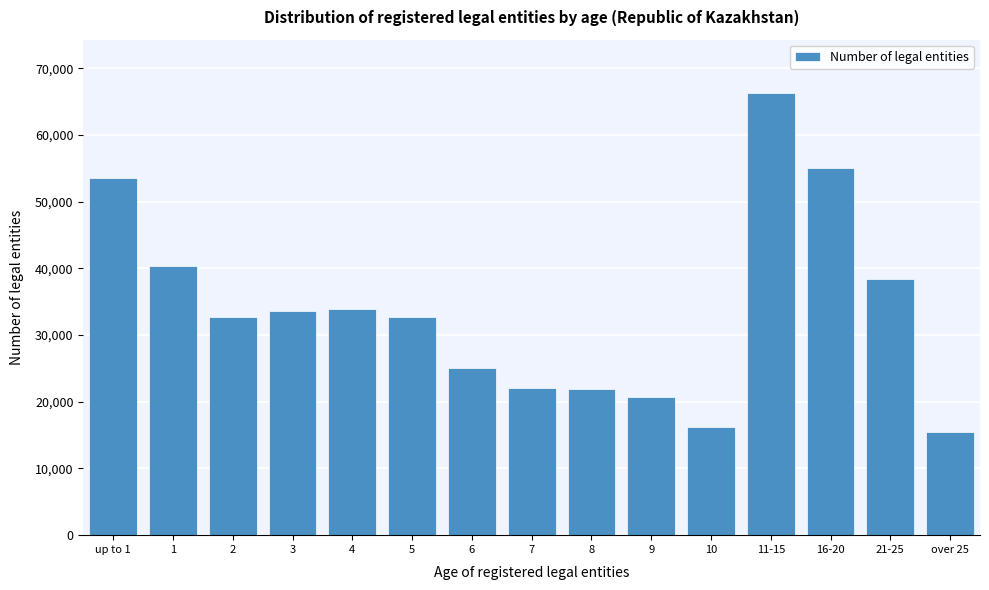

What is the label of the 14th bar from the left?

21-25